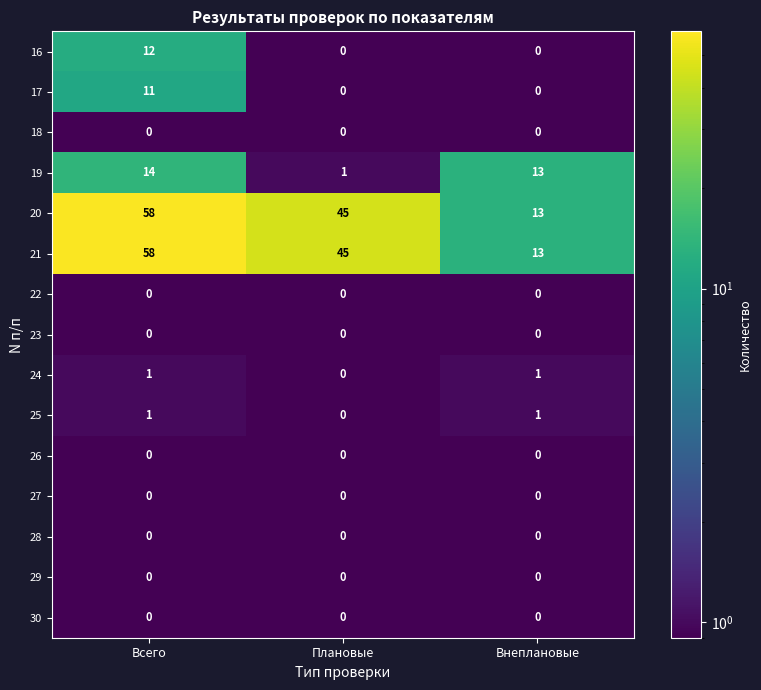

Is the value of 25 at Внеплановые greater than the value of 22 at Внеплановые?

Yes